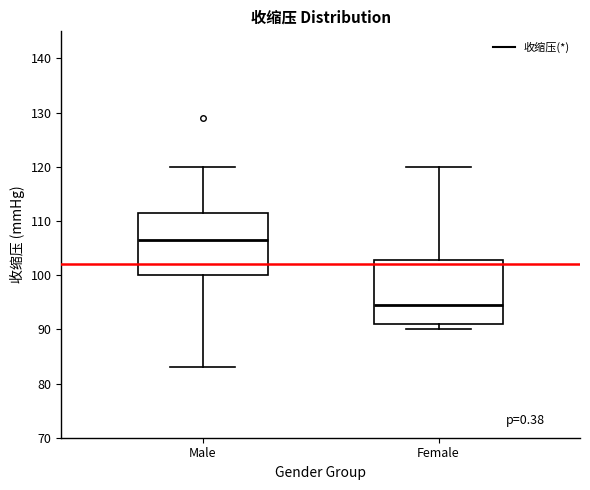

Which box's median line is the highest?

Male